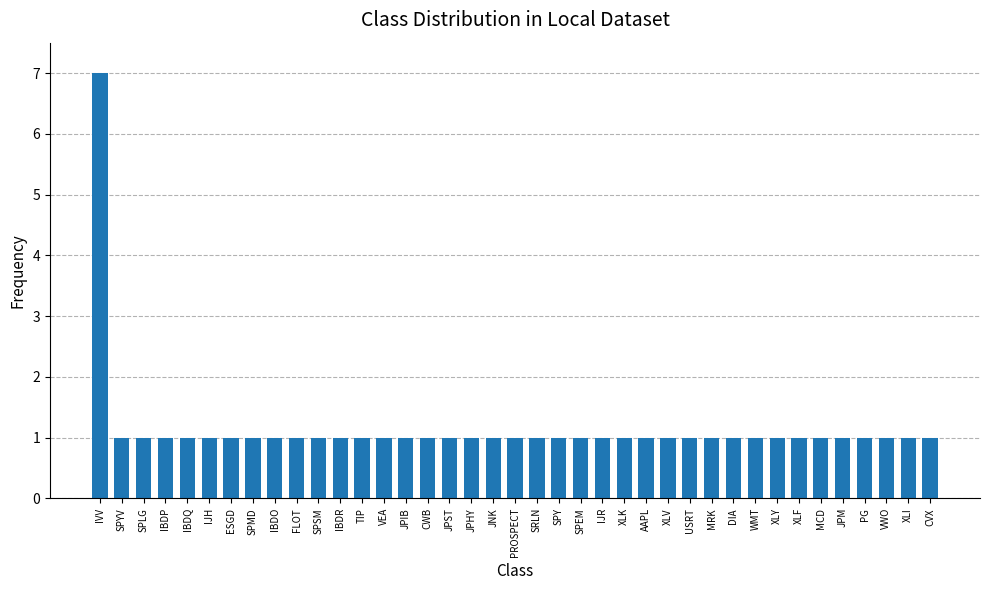

How many distinct data groups are displayed?

1